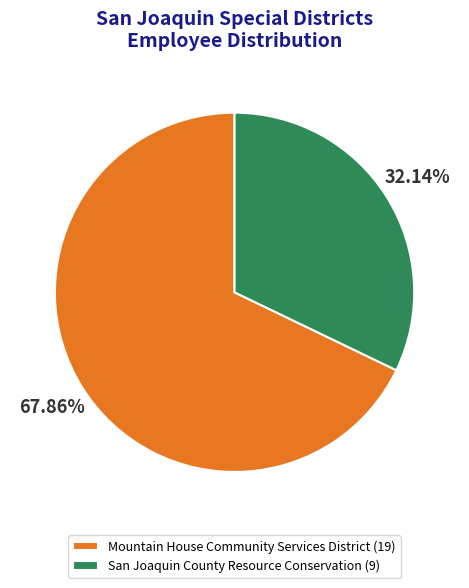

To the nearest percent, what portion does Mountain House Community Services District represent?

68%